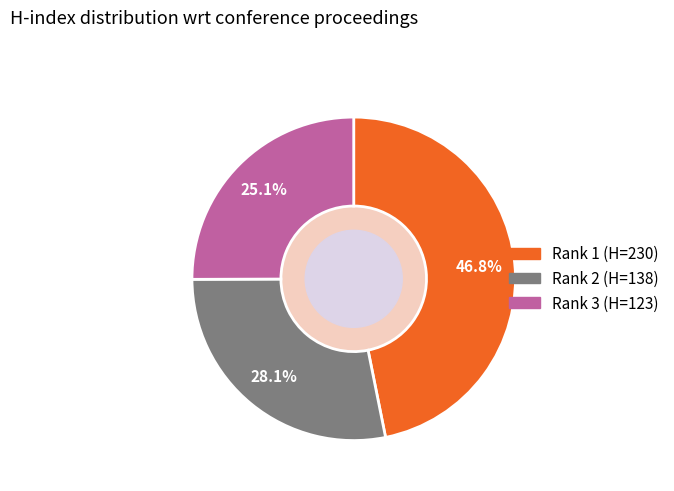

Count the number of slices in the pie.

3